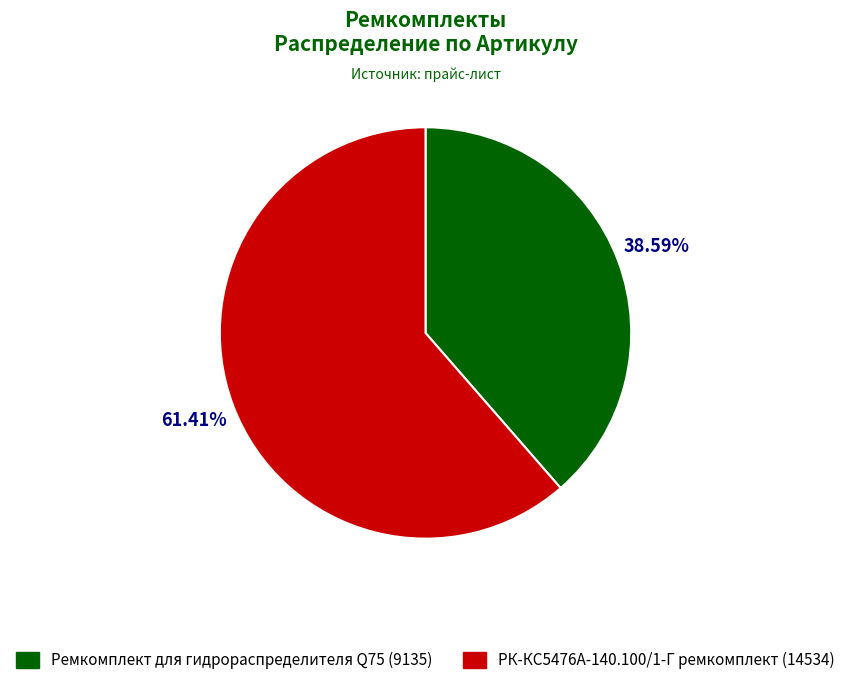

To the nearest percent, what is the difference between the РК-КС5476А-140.100/1-Г ремкомплект and Ремкомплект для гидрораспределителя Q75 slice percentages?

23%